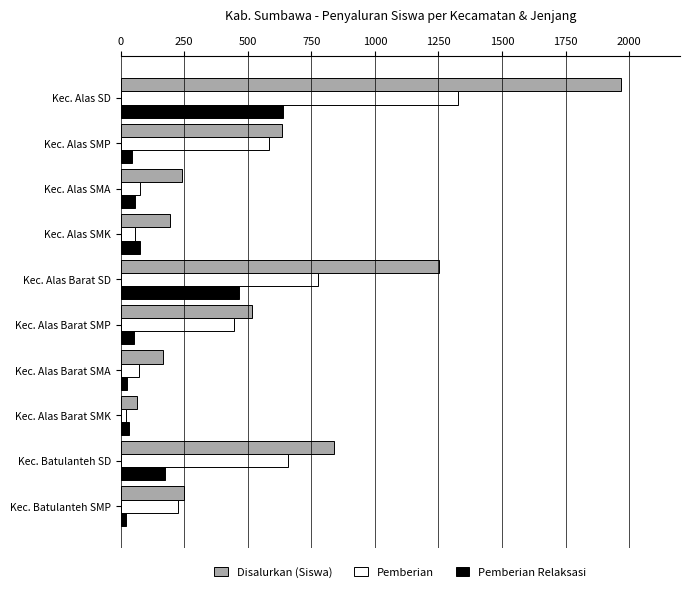

Is the value of Pemberian at Kec. Alas SMP greater than the value of Pemberian Relaksasi at Kec. Alas SMK?

Yes